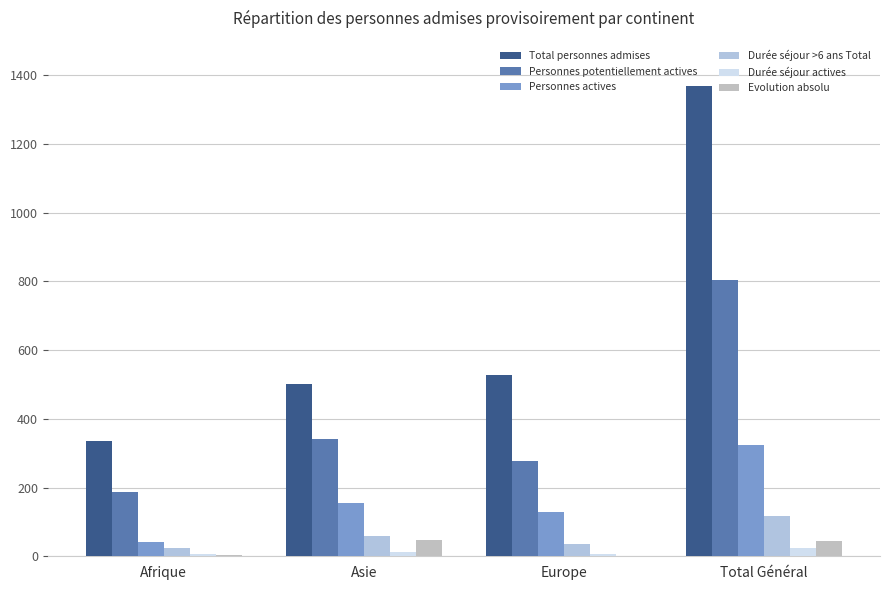

The value of Durée séjour actives at Europe is 3. True or false?

False